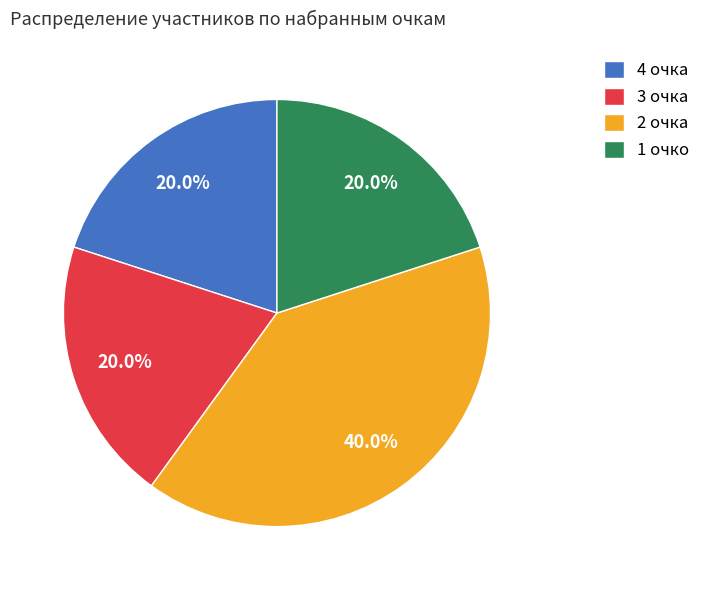

Which category has the biggest portion of the pie?

2 очка